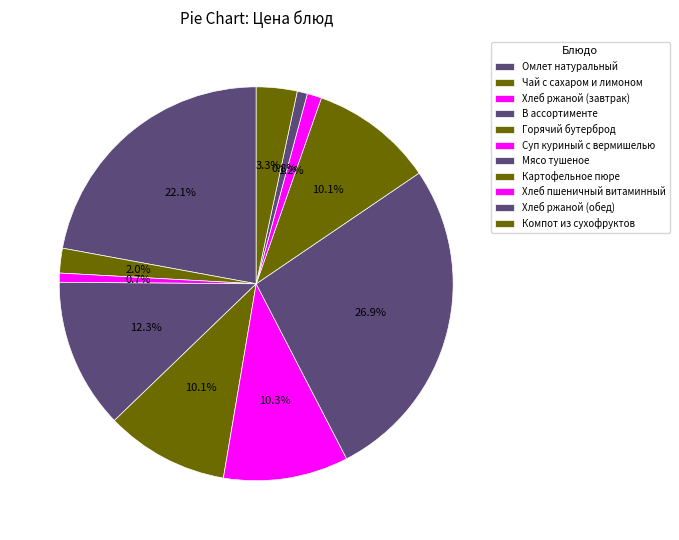

How many segments does this pie chart have?

11